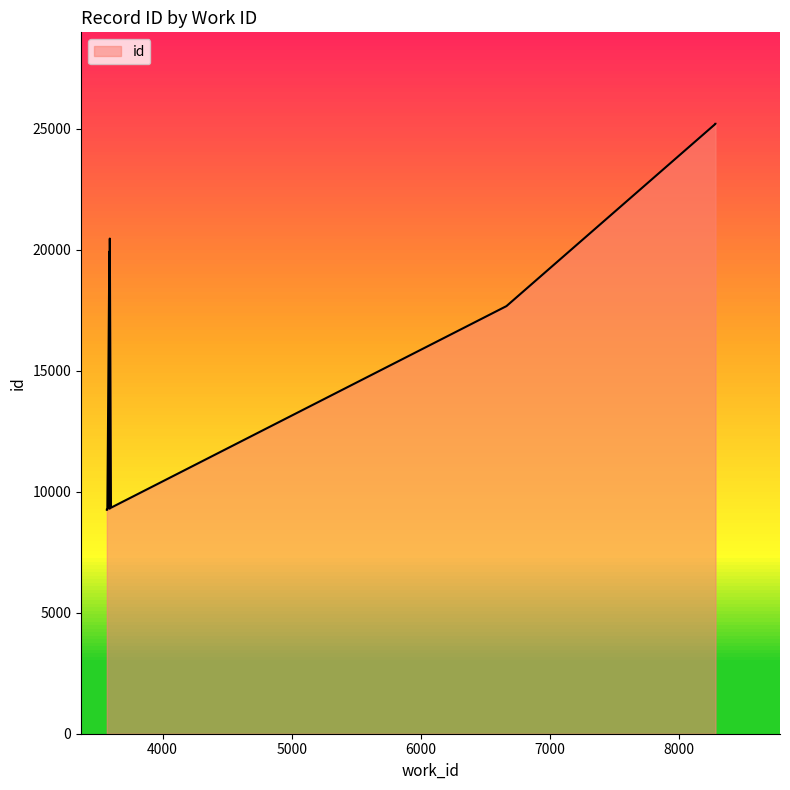

Which category has the lowest value across all series?

3568